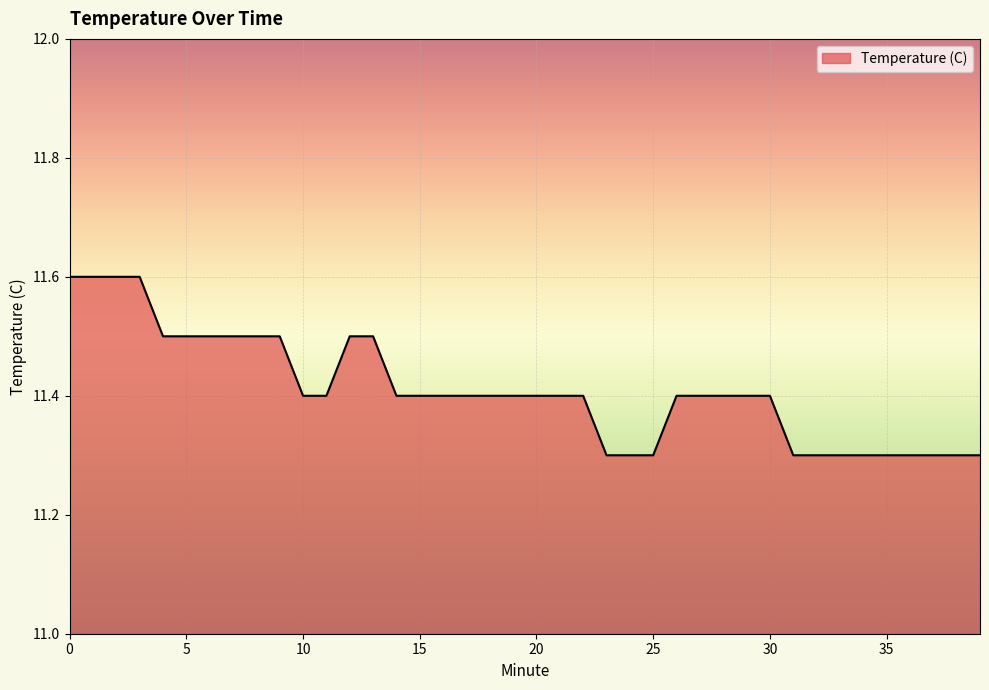

What is the smallest value displayed?

11.3